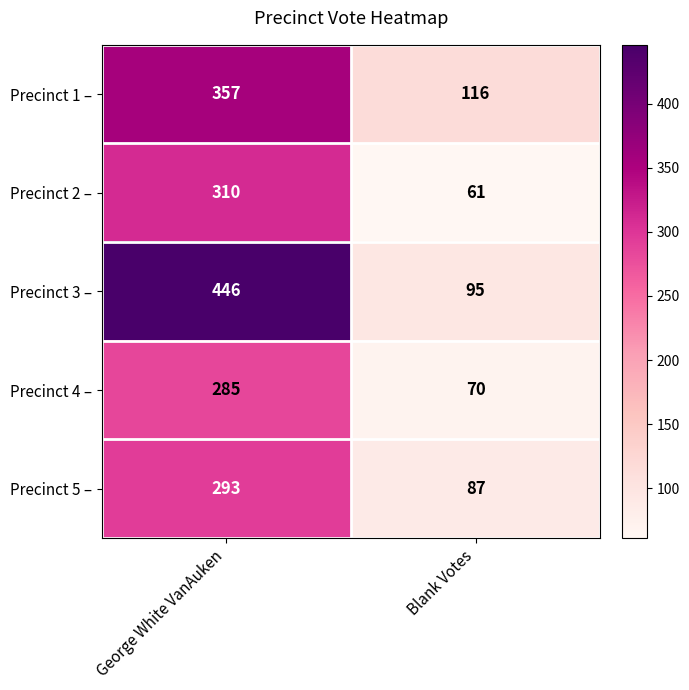

What is the difference between the highest and lowest values at Blank Votes?

55